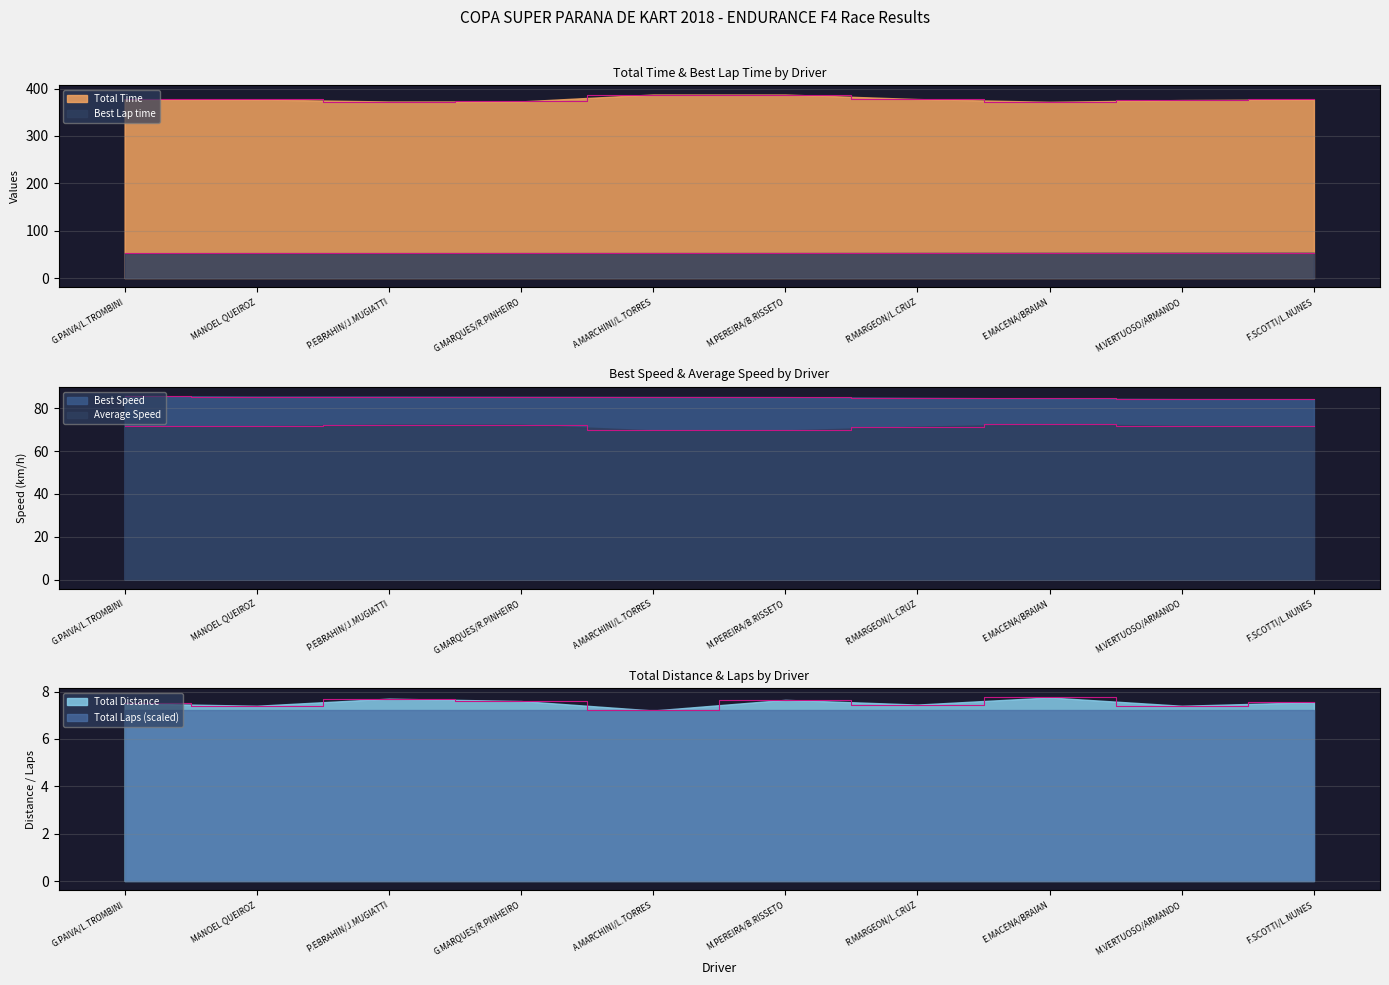

At how many categories does at least one series exceed 278?

10